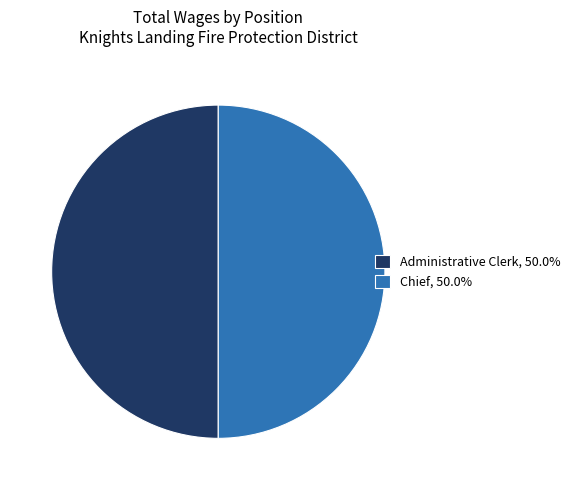

Do Chief, 50.0% and Administrative Clerk, 50.0% together represent more than half of the pie?

Yes